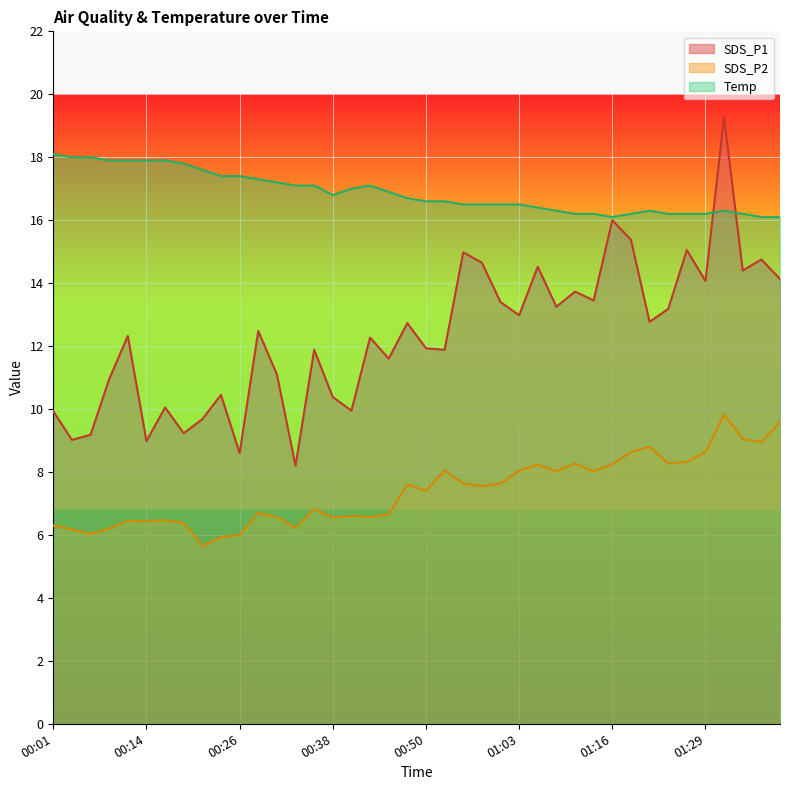

At which category is the sum across all series the highest?

01:32